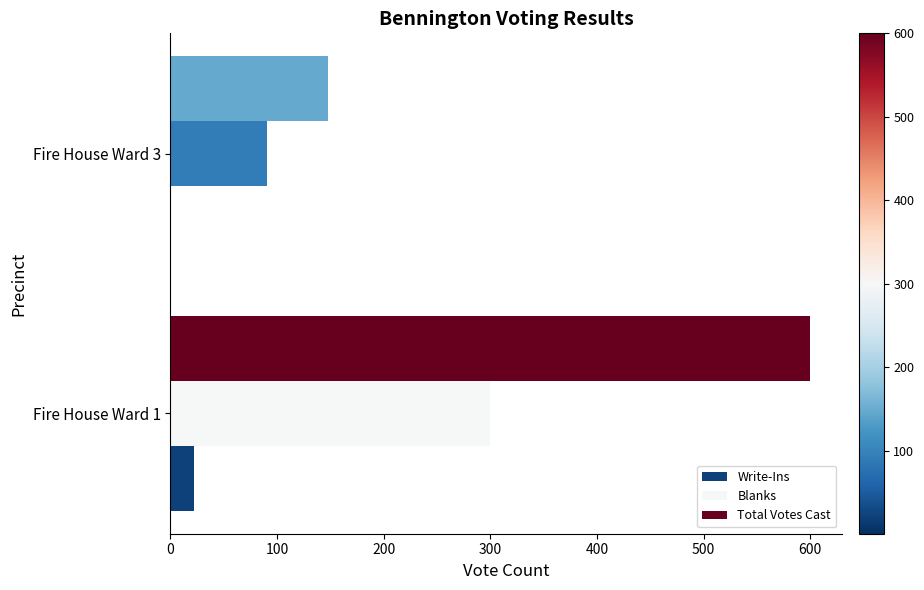

Which series has the largest total across all categories?

Total Votes Cast